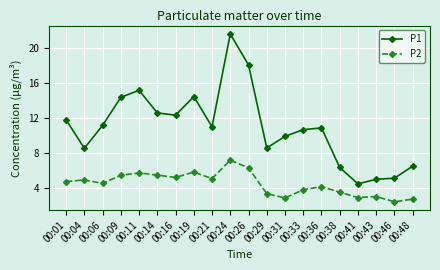

Between 00:29 and 00:43, which series saw the biggest shift?

P1